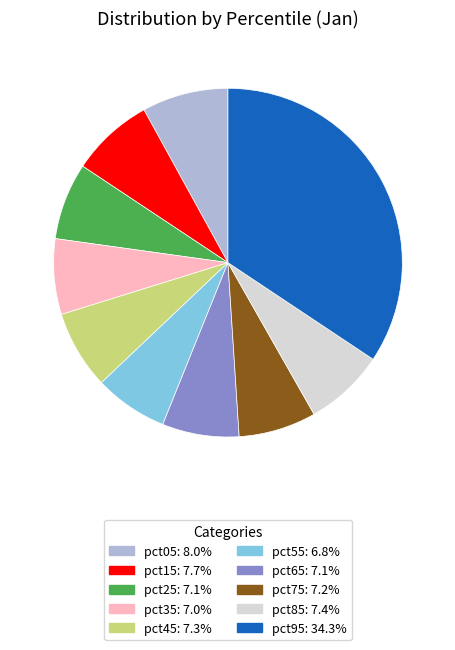

Does pct35 account for over 50% of the chart?

No